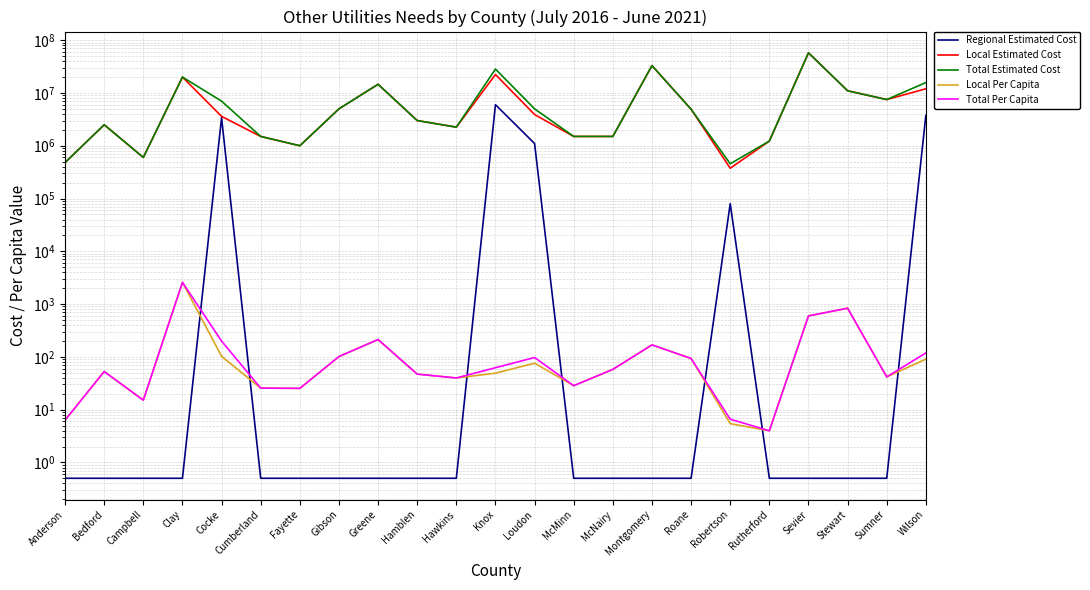

Is the value of Total Per Capita at Sevier greater than the value of Regional Estimated Cost at Robertson?

No